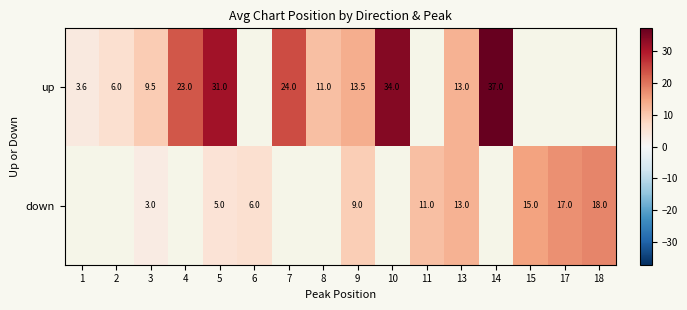

What value does the row_1 series have at 17?

17.0